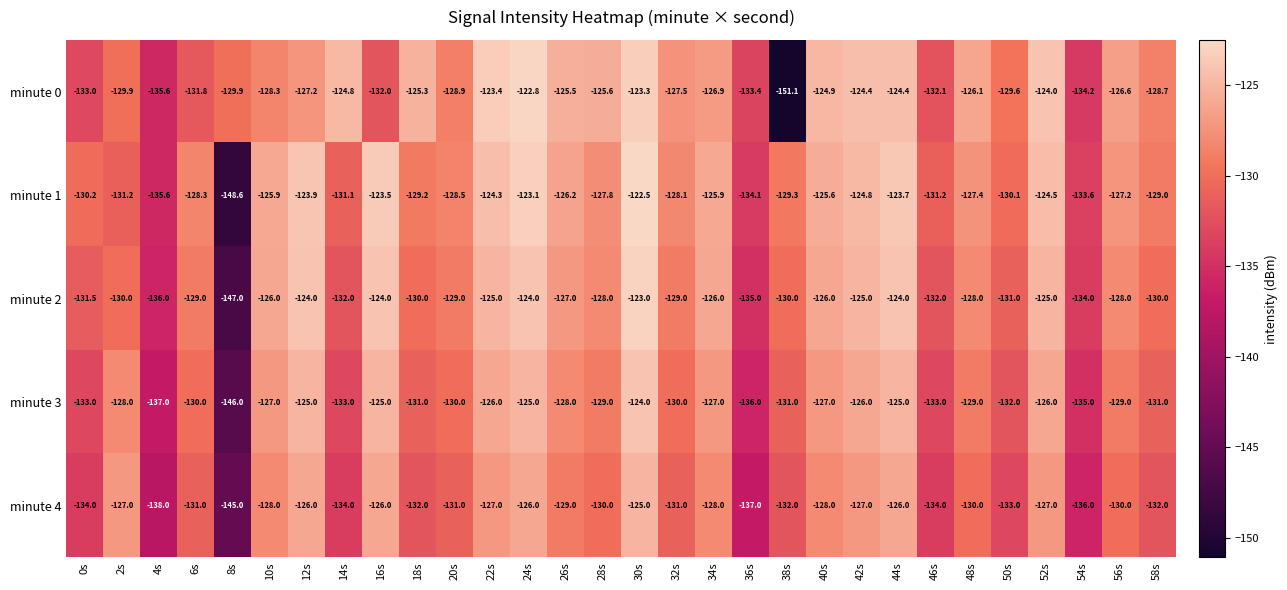

List the series in order of their peak value, lowest first.

minute 4, minute 3, minute 2, minute 0, minute 1